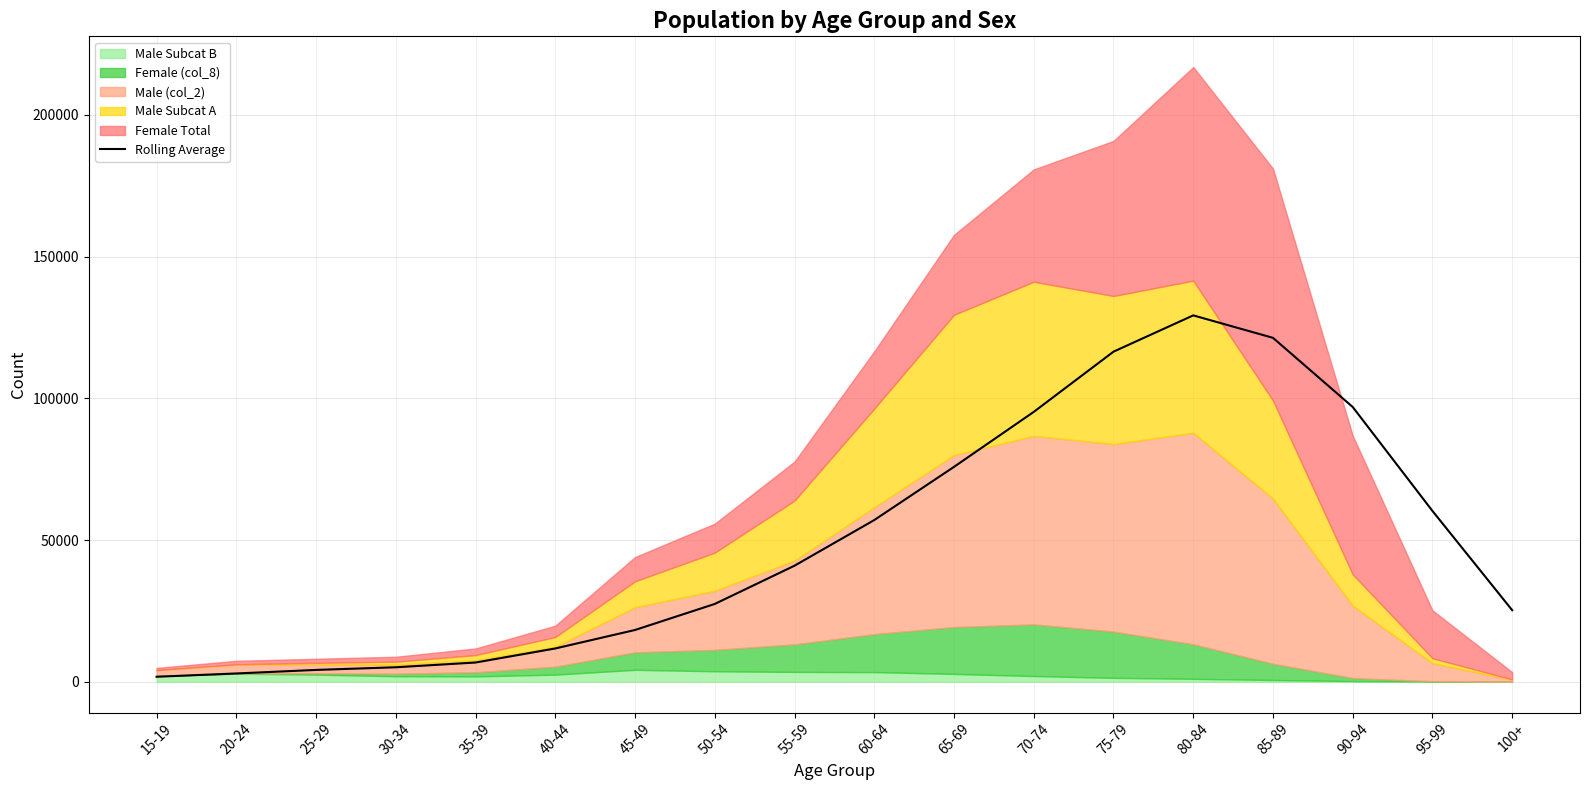

What is the approximate value at 40-44?

11759.2